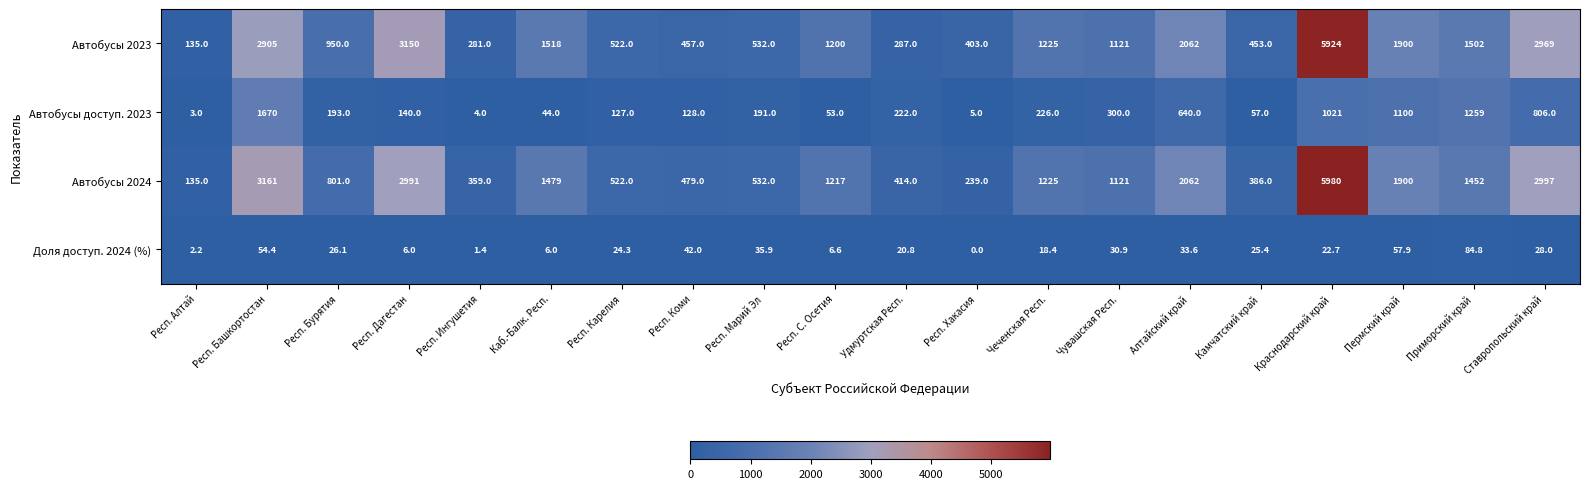

Rank the series at Респ. Бурятия from highest to lowest value.

Автобусы 2023, Автобусы 2024, Автобусы доступ. 2023, Доля доступ. 2024 (%)